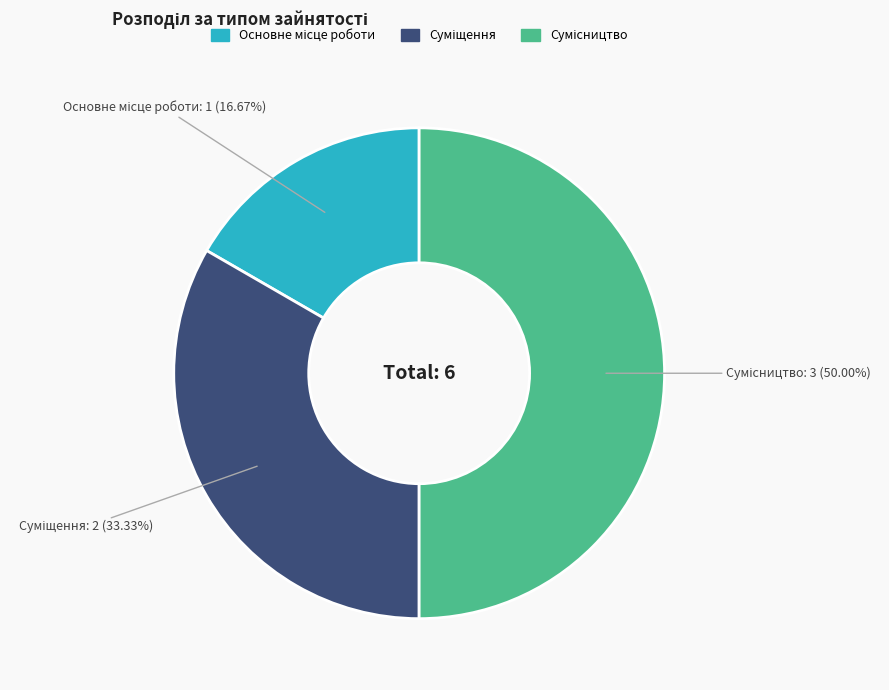

Is the sum of Основне місце роботи and Суміщення greater than half?

No